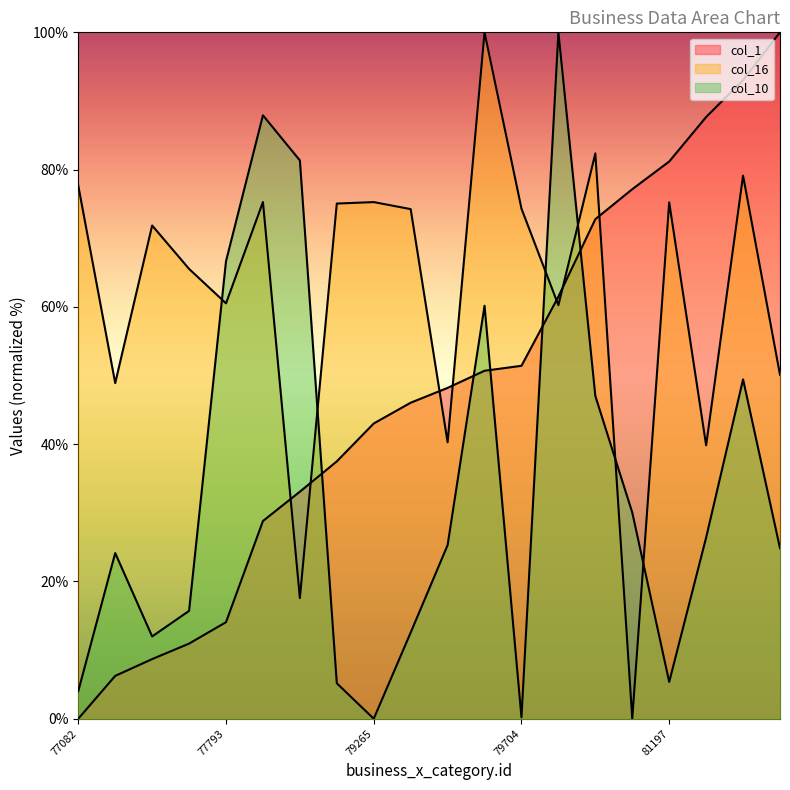

What is the value of the col_16 point at the 9th from the left?

75.3